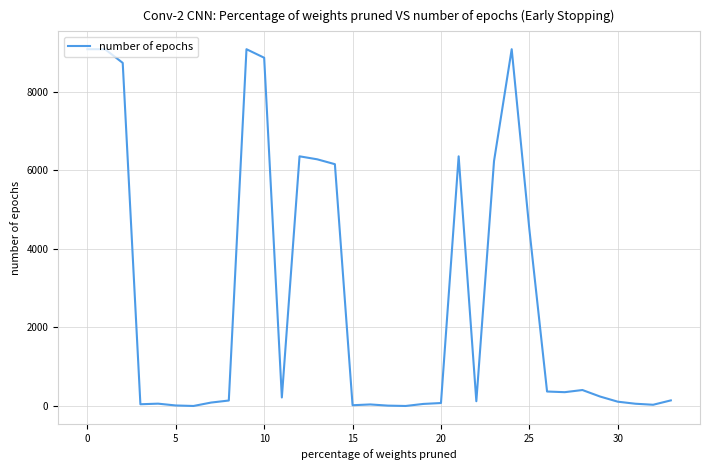

What is the smallest value displayed?

1